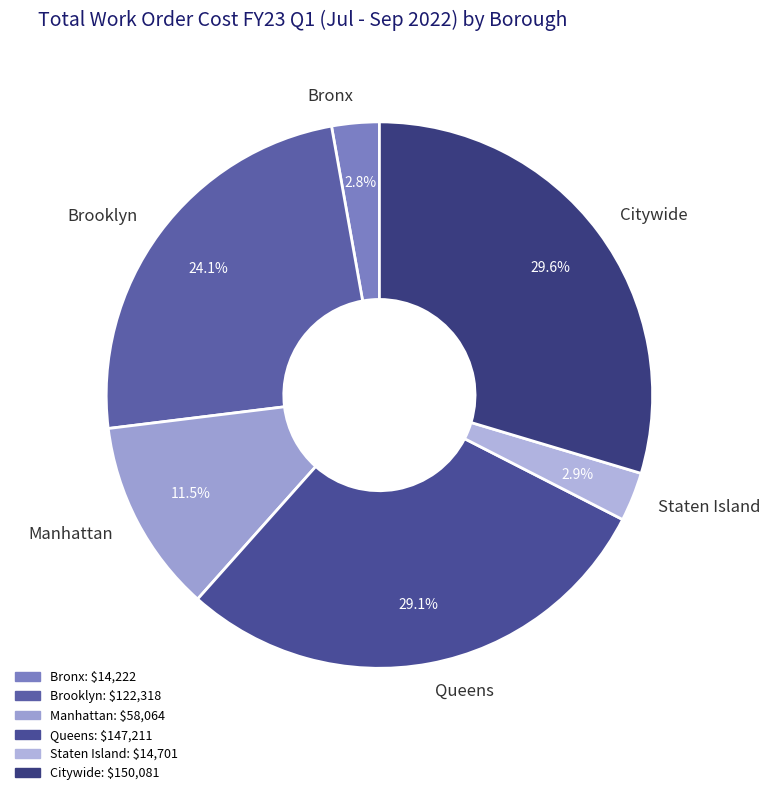

To the nearest percent, what is the combined percentage of Bronx and Citywide?

32%